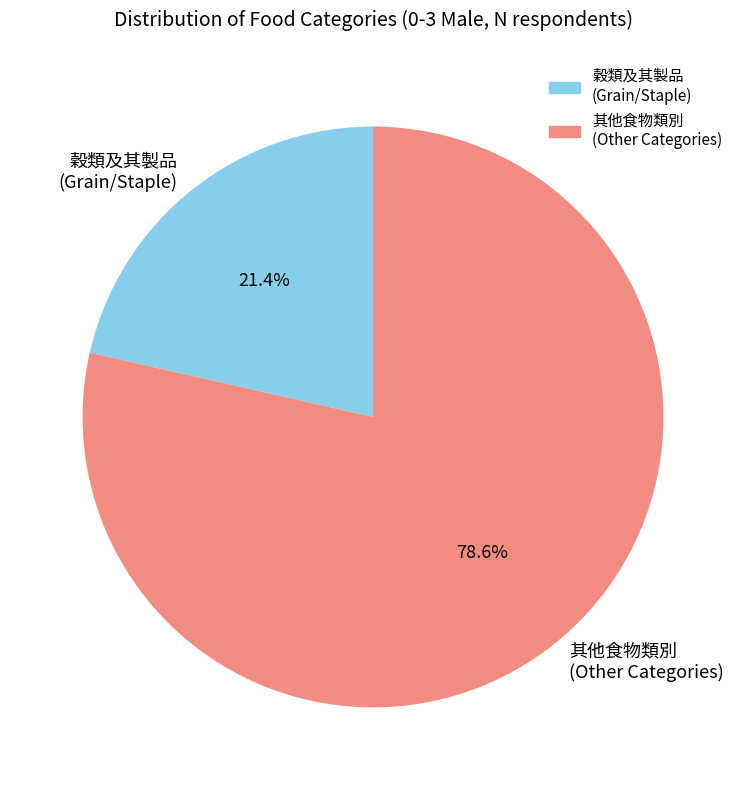

Rank the categories by value from lowest to highest.

穀類及其製品 (Grain/Staple), 其他食物類別 (Other Categories)